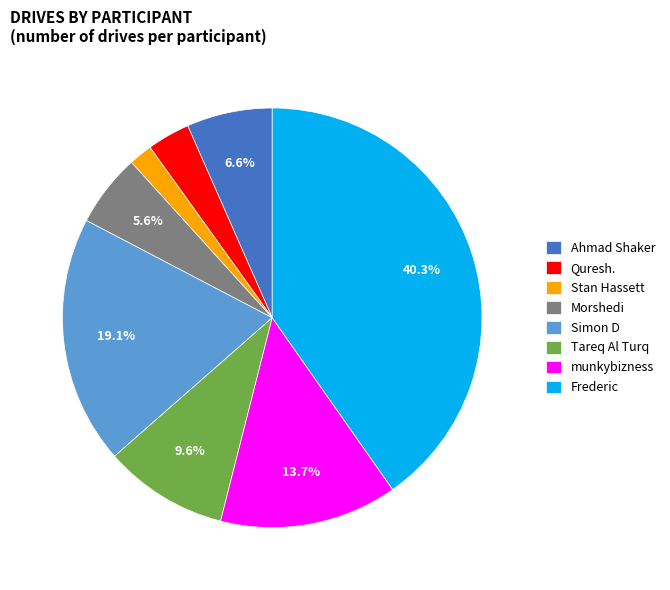

Between Frederic and Ahmad Shaker, which is larger?

Frederic